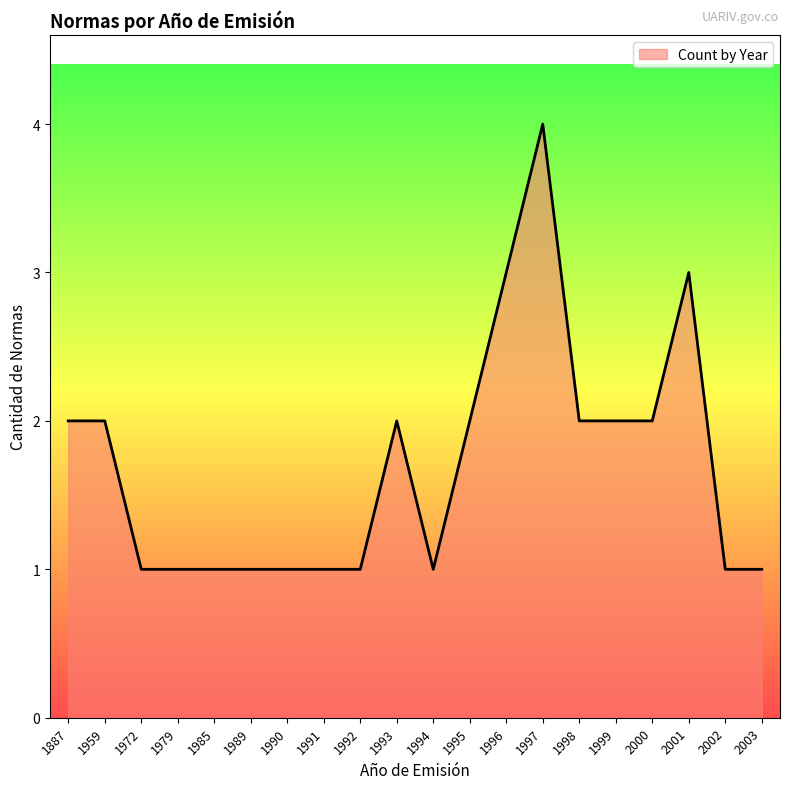

The chart shows a value of 1 at 2003. True or false?

True